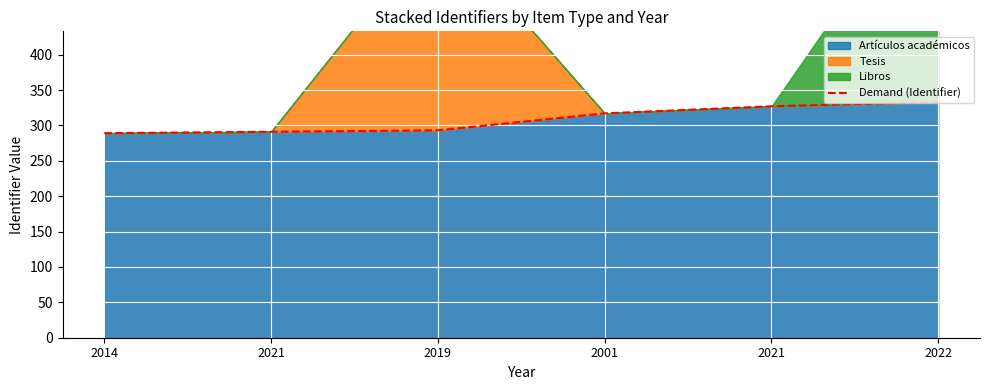

Approximately how many times larger is the value at 2021 compared to 2022?

0.9